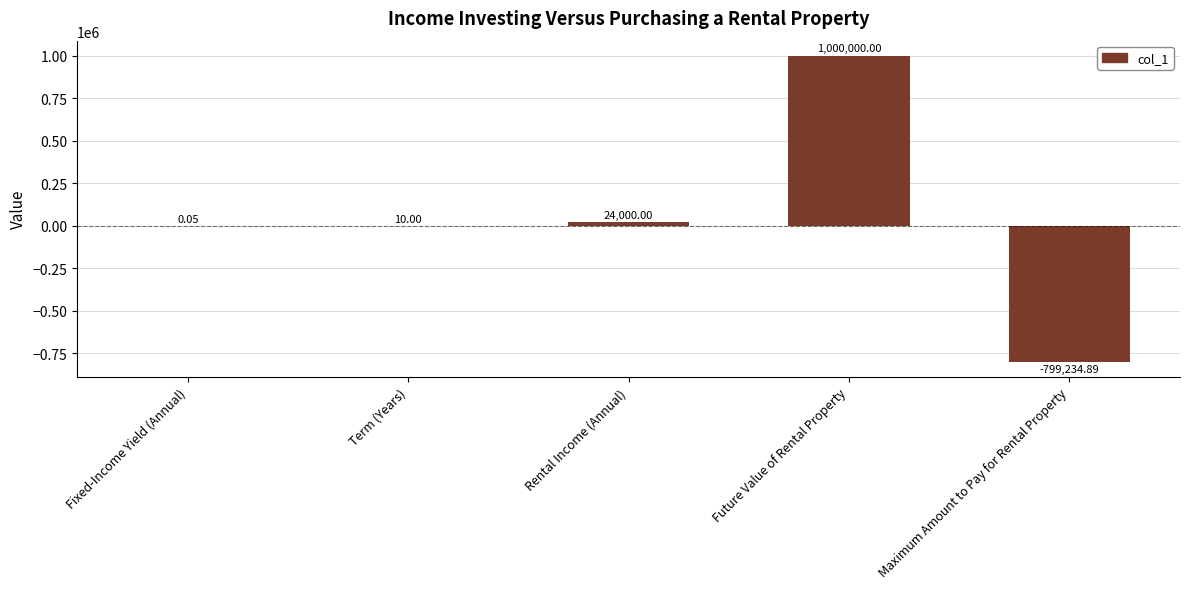

How many series are shown in this chart?

1